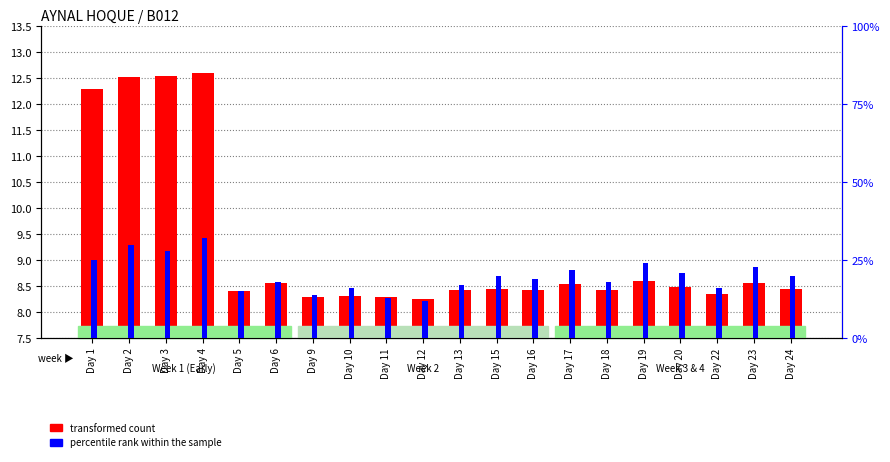

What is the difference between the highest and lowest values at Day 5?

14.1